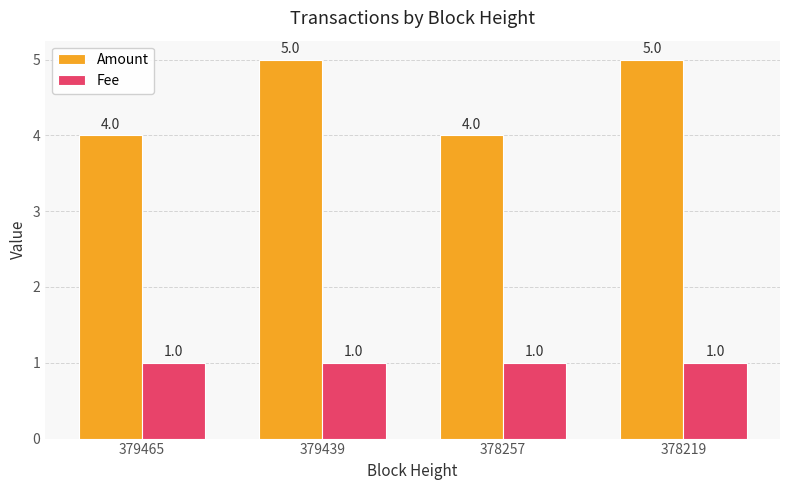

What is the minimum value shown in the chart?

1